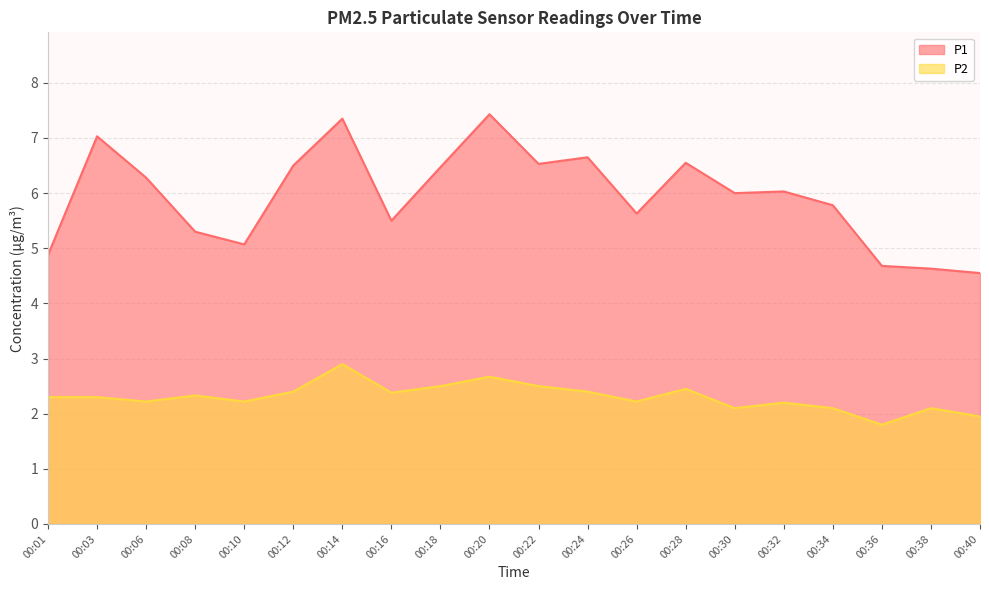

What is the difference between the second highest and minimum values in the P1 series?

2.8